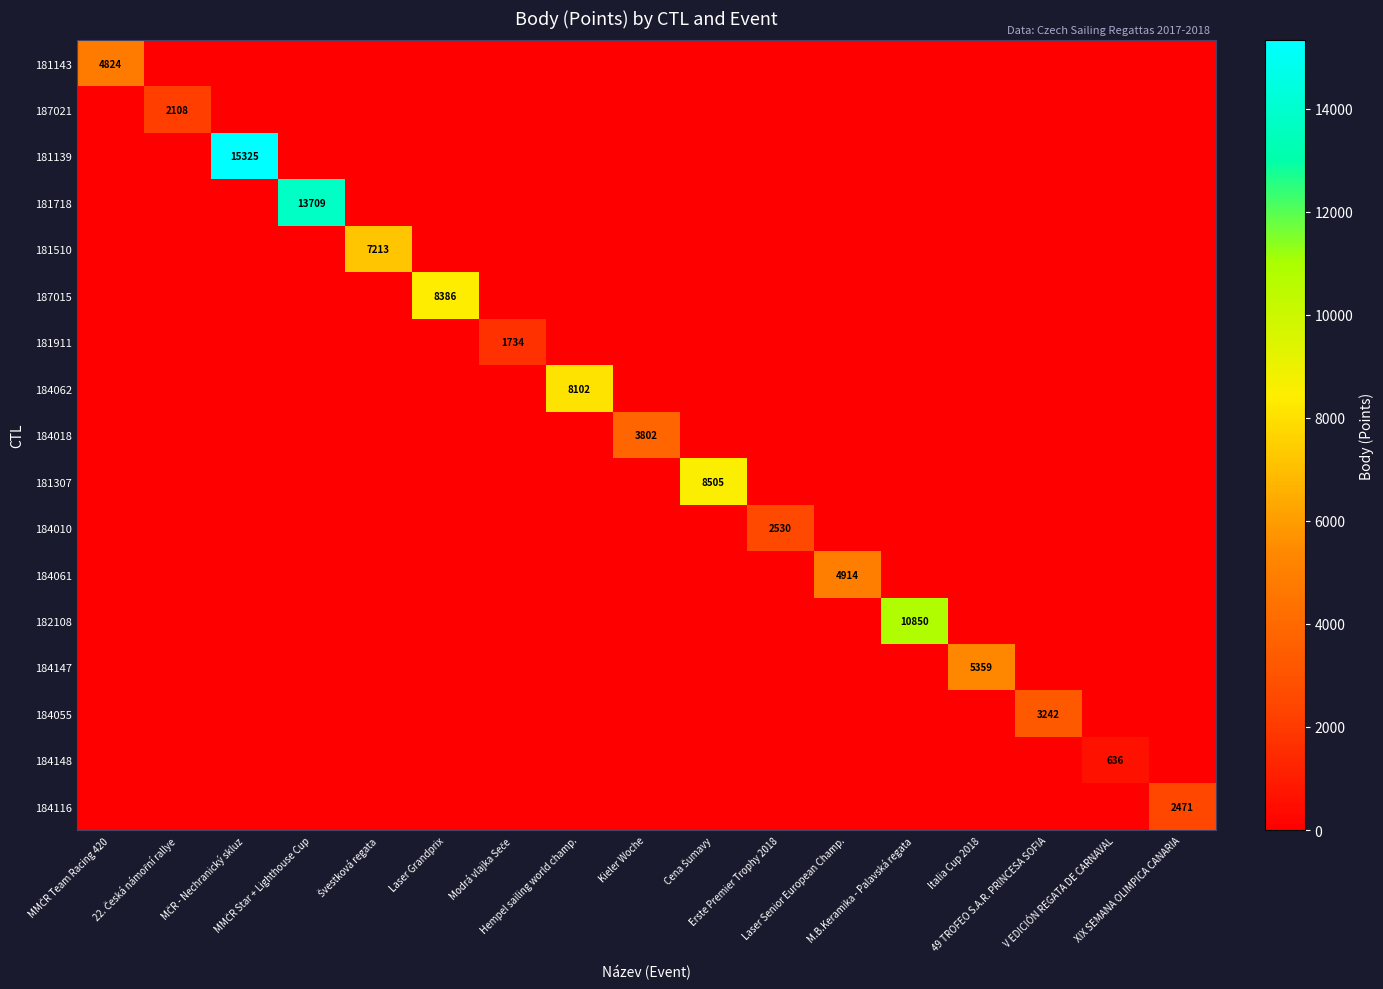

At Švestková regata, list the series in order from smallest to largest.

181143, 187021, 181139, 181718, 187015, 181911, 184062, 184018, 181307, 184010, 184061, 182108, 184147, 184055, 184148, 184116, 181510